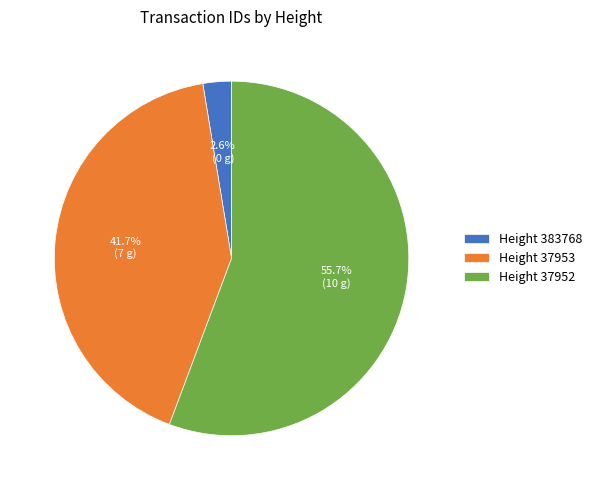

How many segments does this pie chart have?

3